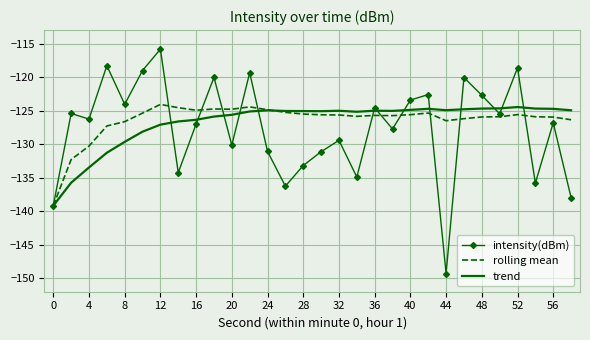

Which series has the widest spread of values?

intensity(dBm)